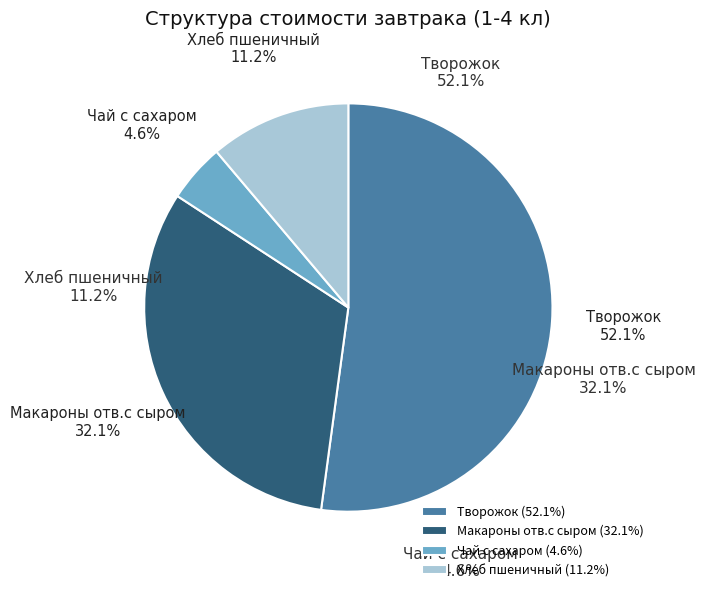

Rank the categories by value from highest to lowest.

Творожок, Макароны отв.с сыром, Хлеб пшеничный, Чай с сахаром